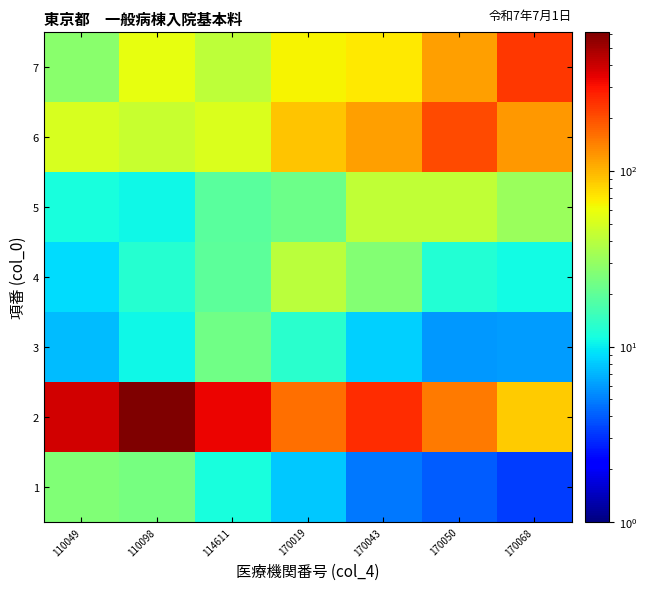

Reading left to right, what are all the values shown in this chart?

1: 110049=25.6	110098=23.9	114611=11.5	170019=7.9	170043=4.8	170050=4.0	170068=3.3
2: 110049=388.4	110098=615.8	114611=331.3	170019=161.7	170043=250.7	170050=149.8	170068=86.3
3: 110049=7.3	110098=10.8	114611=22.5	170019=13.0	170043=8.4	170050=5.9	170068=6.1
4: 110049=9.0	110098=12.9	114611=19.8	170019=40.8	170043=26.4	170050=12.3	170068=11.1
5: 110049=11.6	110098=10.7	114611=18.9	170019=22.4	170043=42.9	170050=42.7	170068=31.5
6: 110049=51.3	110098=44.5	114611=51.4	170019=90.4	170043=117.4	170050=206.9	170068=120.6
7: 110049=27.6	110098=57.2	114611=41.9	170019=64.4	170043=71.2	170050=117.3	170068=237.1